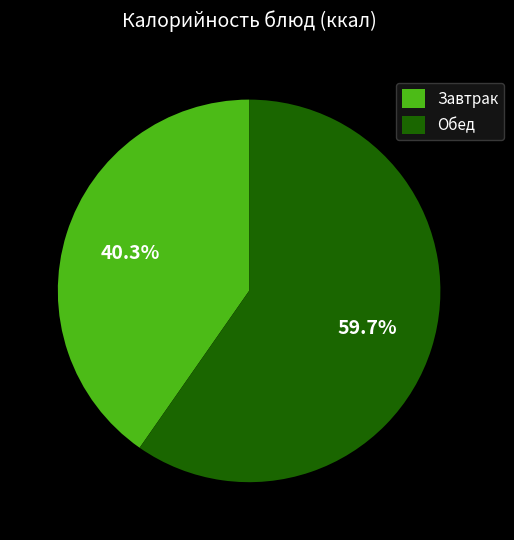

Which category has the biggest portion of the pie?

Обед